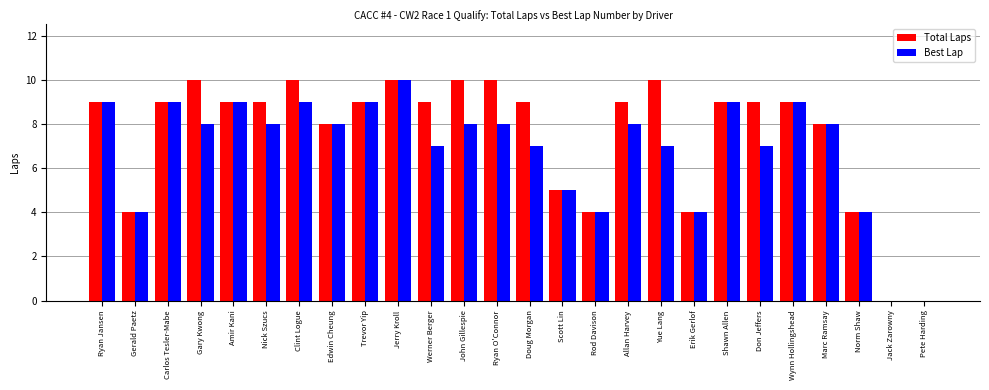

Read the Total Laps value at John Gillespie.

10